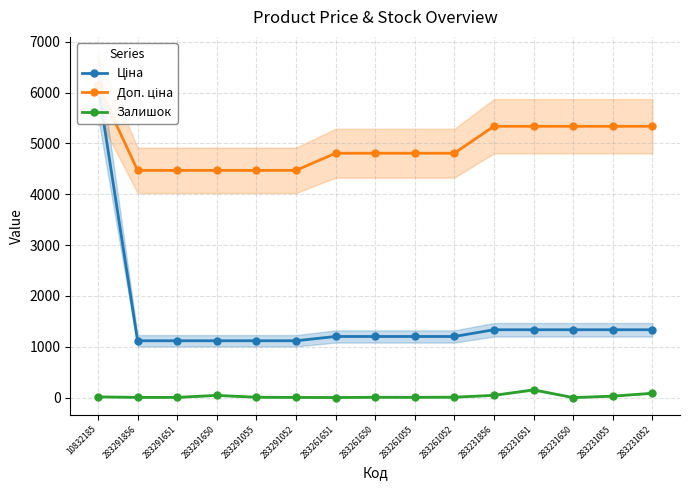

In Залишок, how many points are higher than both neighbors (excluding endpoints)?

3